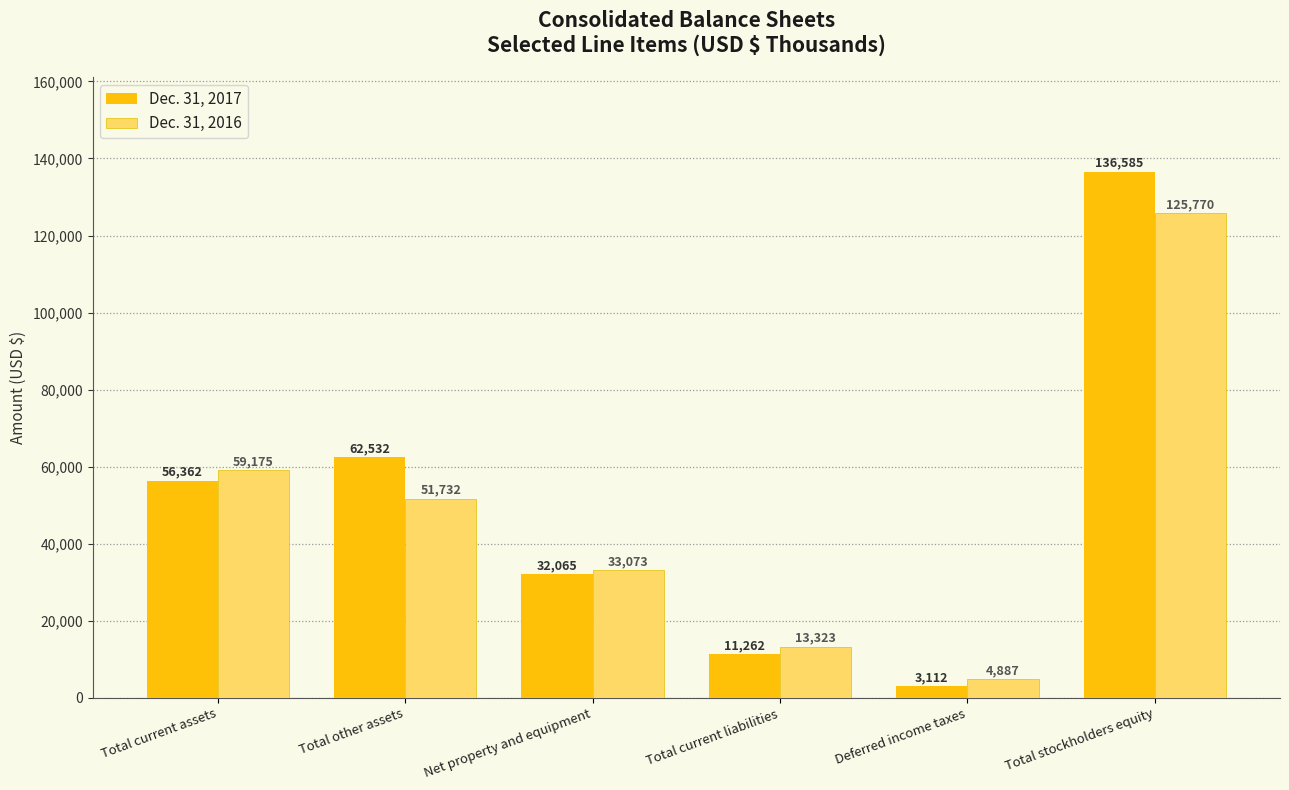

True or false: Dec. 31, 2017 has a value of 32065 at Net property and equipment.

True